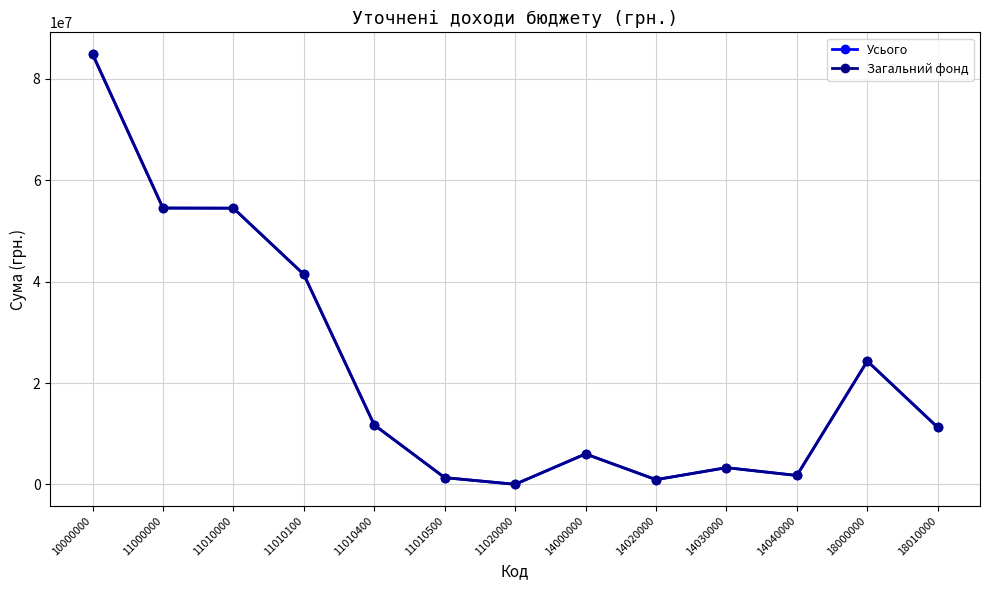

Which series has the largest range (max minus min)?

Усього